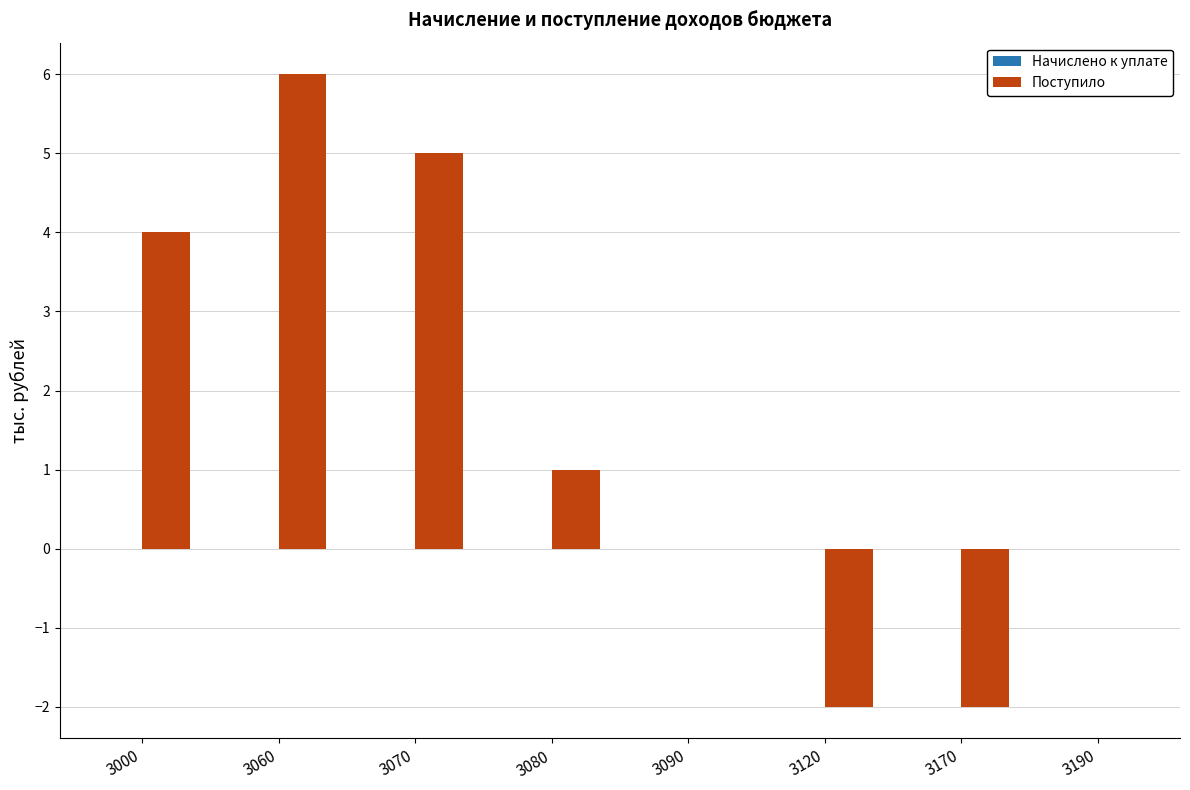

Which has a higher value, 3170 or 3080?

3080